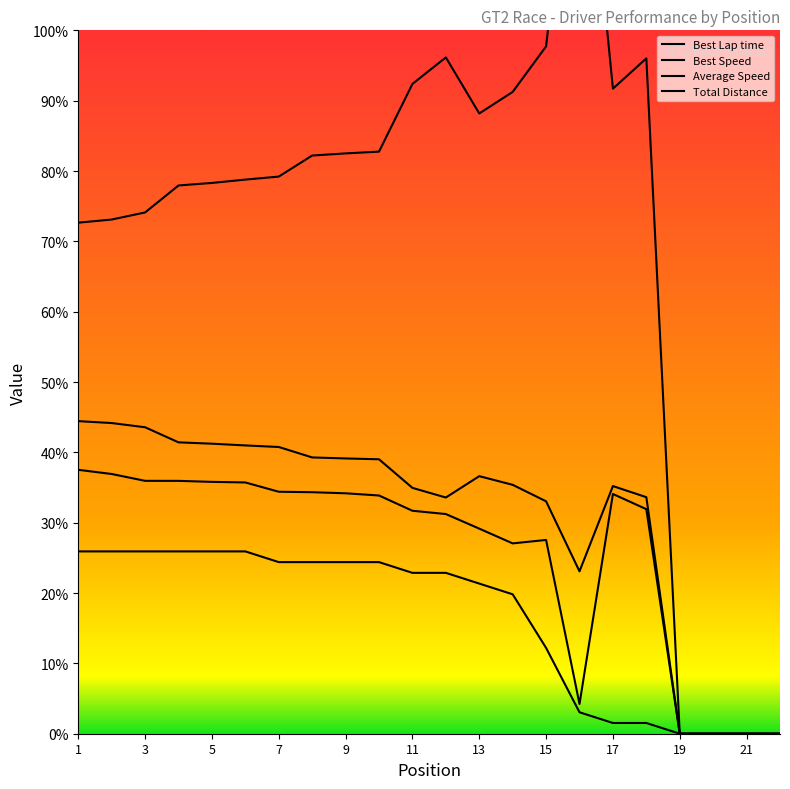

What is the total value across all series at 9?

306.4